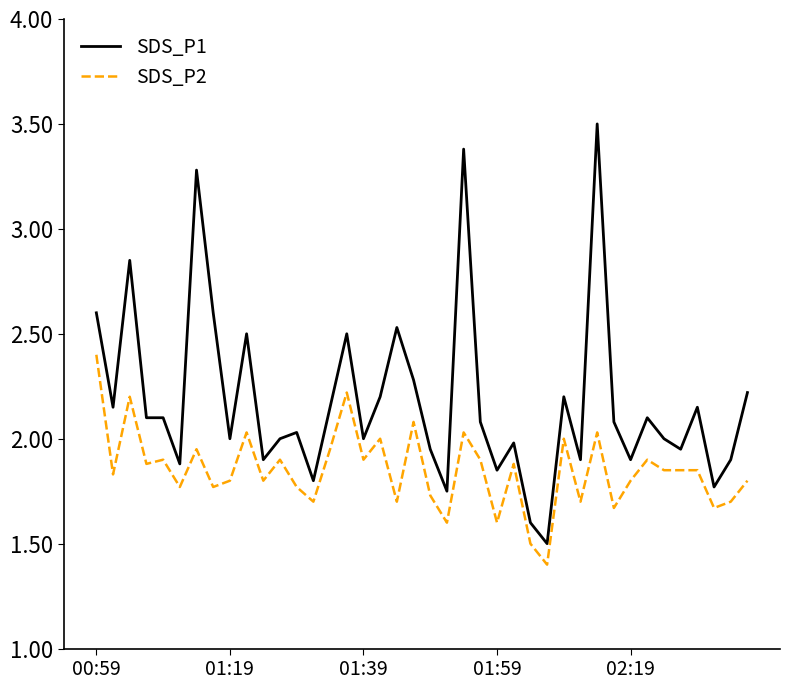

List the series in order of their peak value, highest first.

SDS_P1, SDS_P2